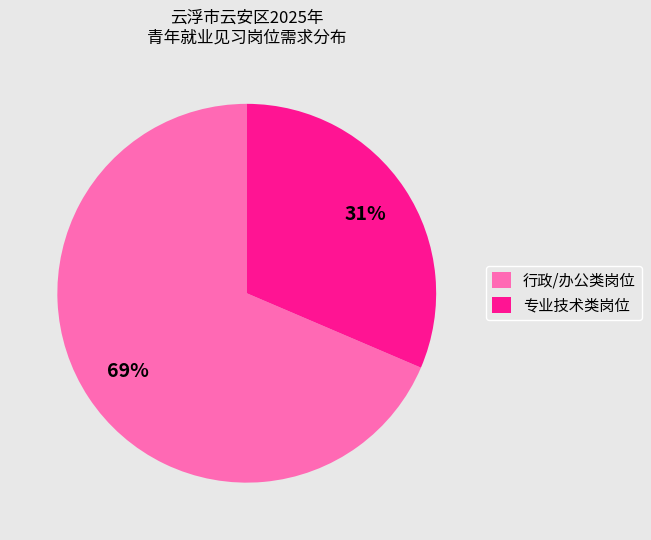

To the nearest percent, what is the average slice percentage?

50%